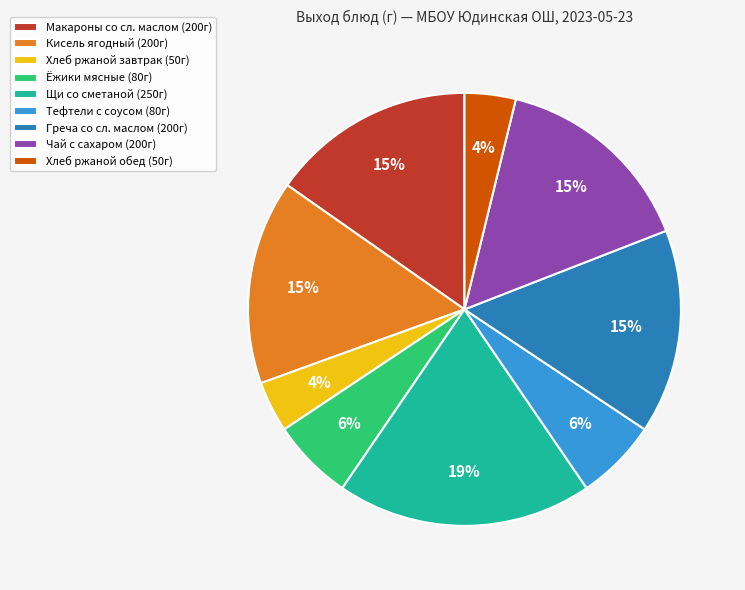

Do Хлеб ржаной завтрак (50г) and Щи со сметаной (250г) together represent more than half of the pie?

No